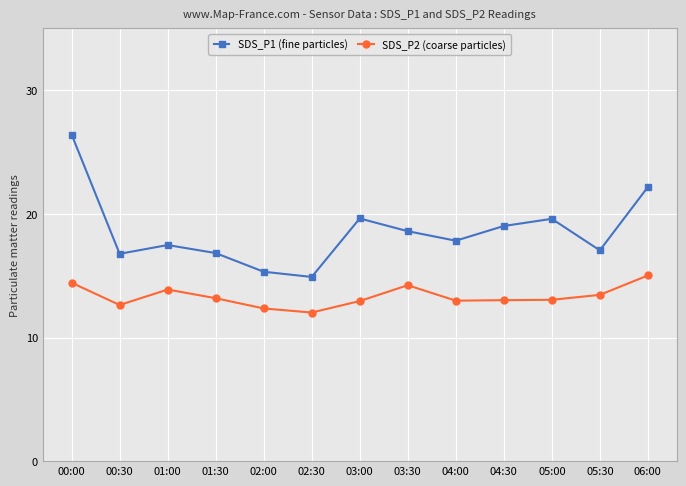

Is this an area chart (filled region under the line)?

No